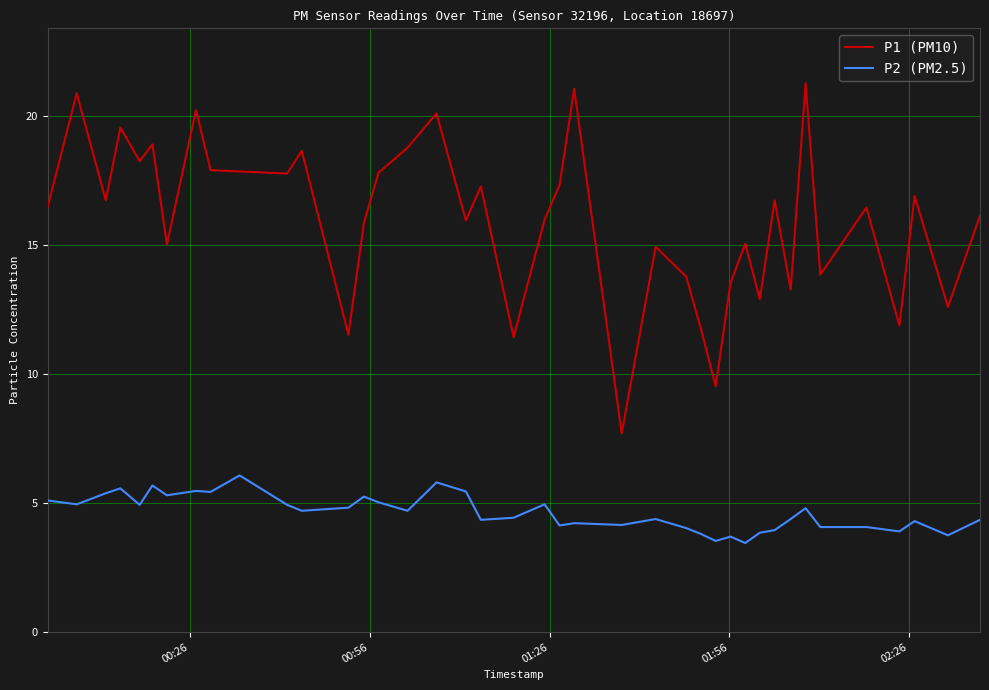

True or false: P1 (PM10) and P2 (PM2.5) intersect in this chart.

False